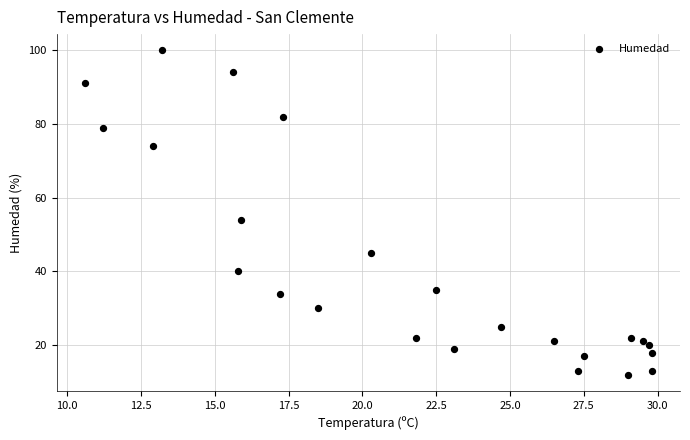

What Y value in the scatter plot is closest to 56?

54